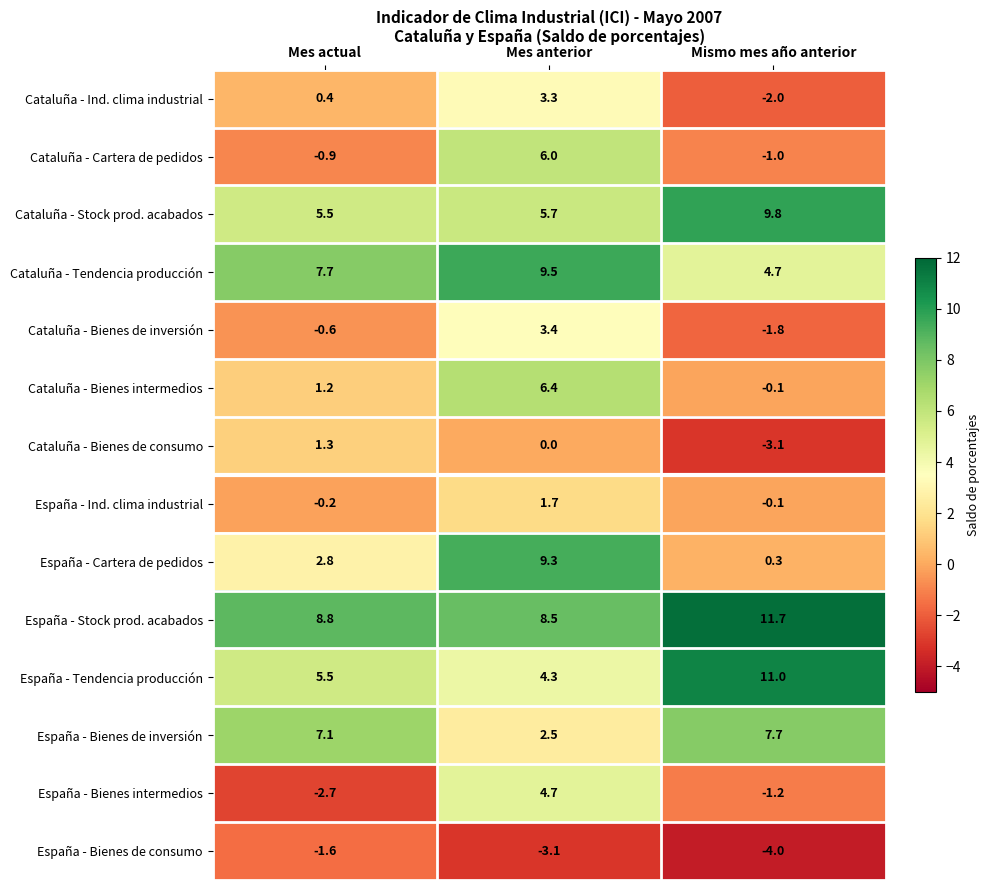

True or false: Cataluña - Tendencia producción has a value of 4.7 at Mismo mes año anterior.

True